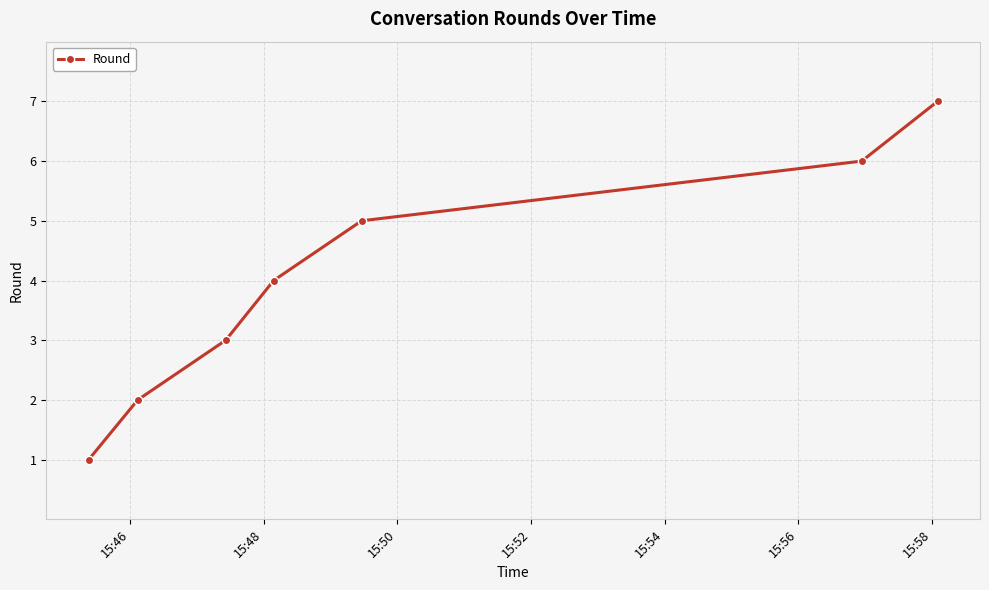

How many lines are shown in the chart?

1